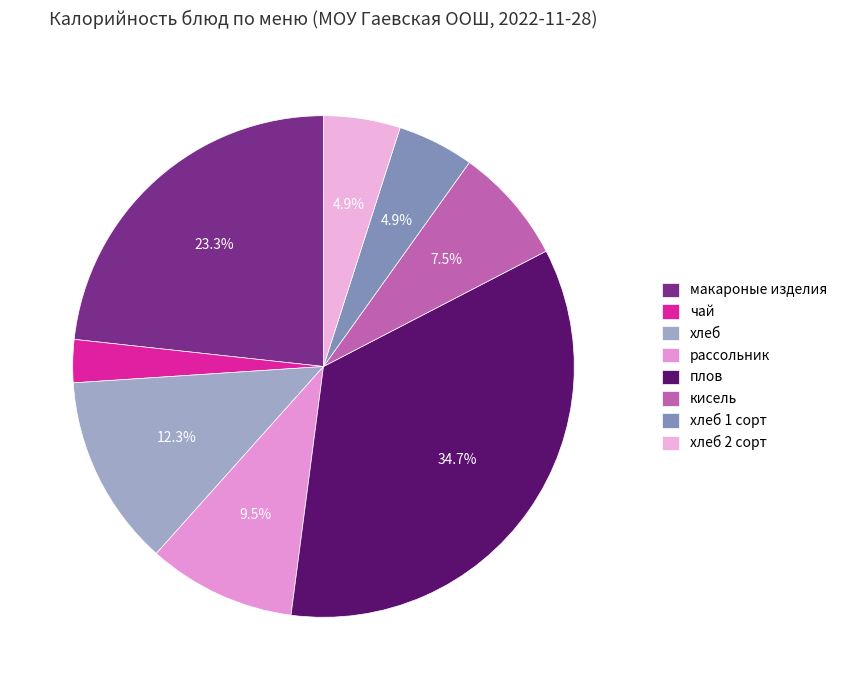

Do рассольник and чай together represent more than half of the pie?

No